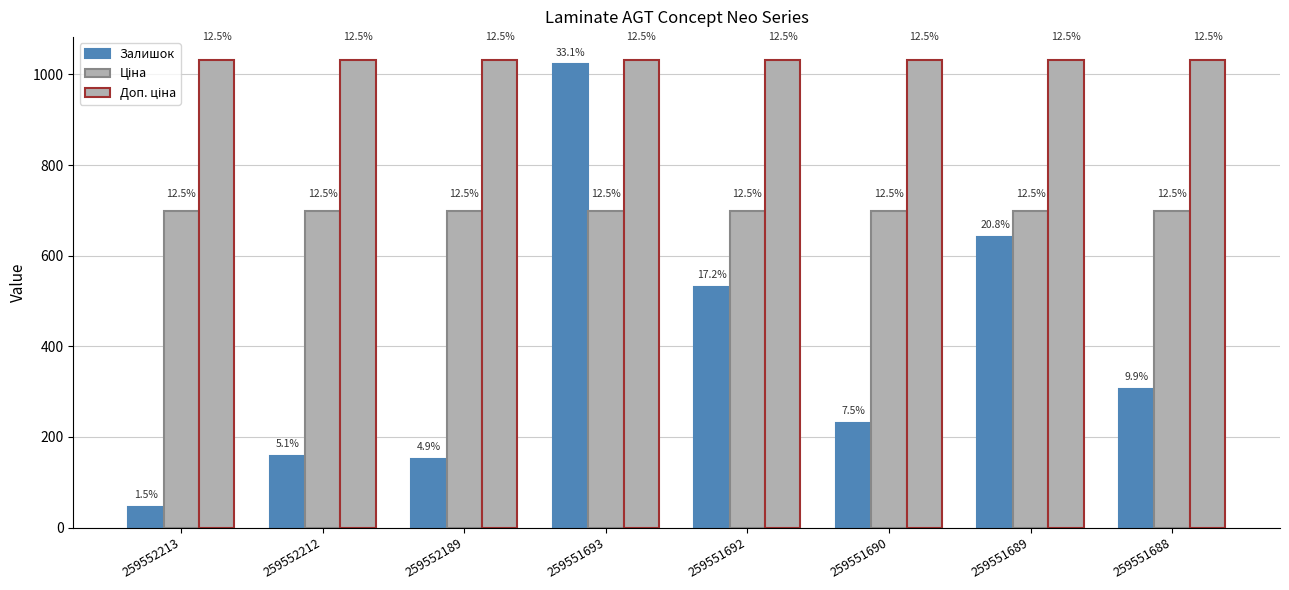

What is the total value across all series at 259552189?

1880.6